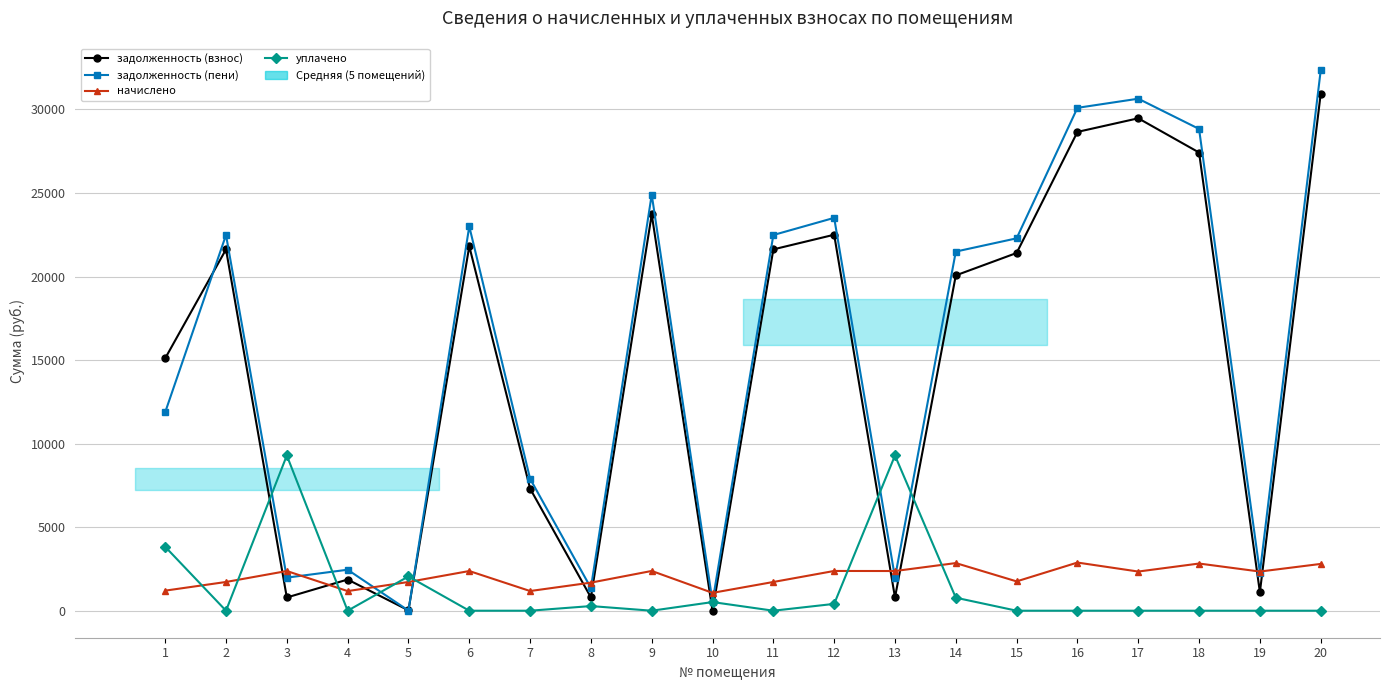

At which category is the sum across all series the highest?

20